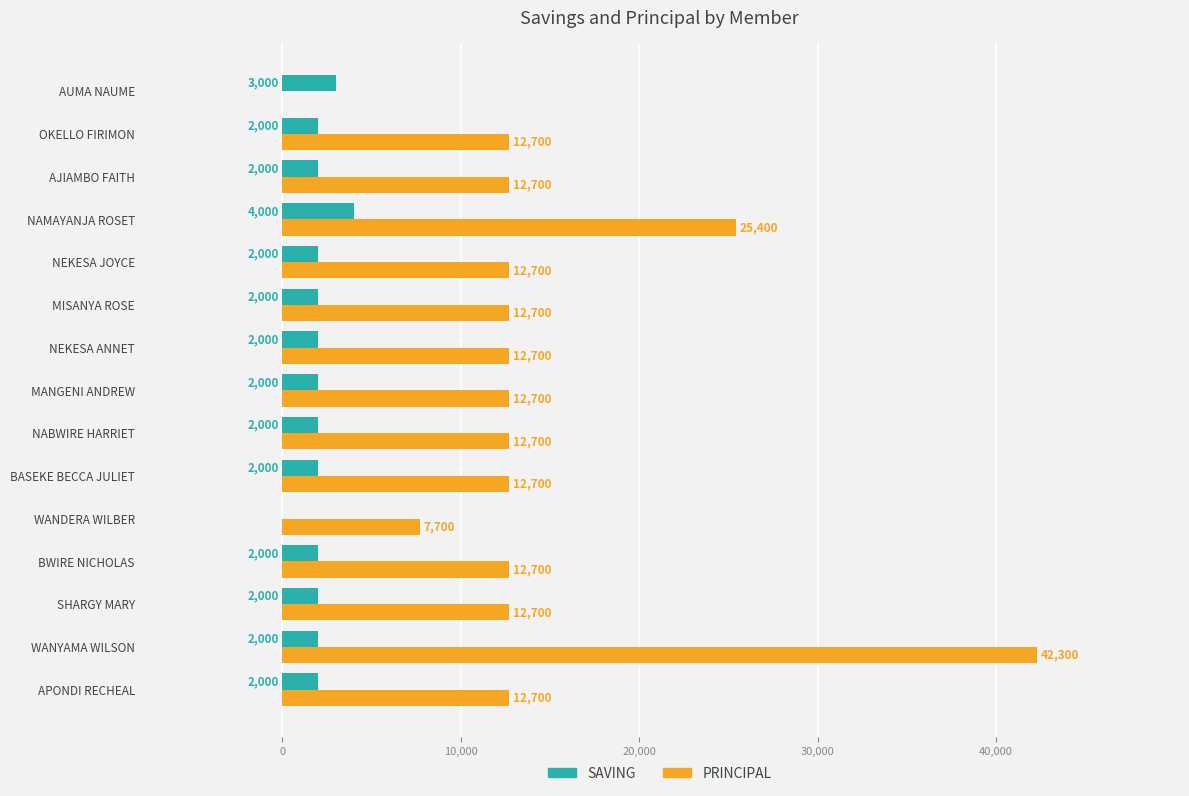

Which label corresponds to the largest value in the chart?

WANYAMA WILSON